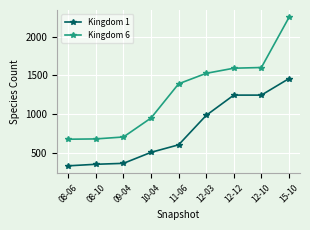

Does the chart display data point markers on the line(s)?

Yes